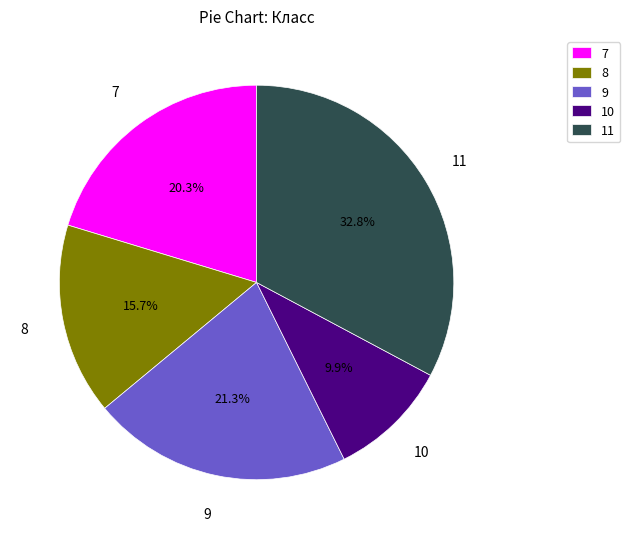

Does 11 account for over 50% of the chart?

No